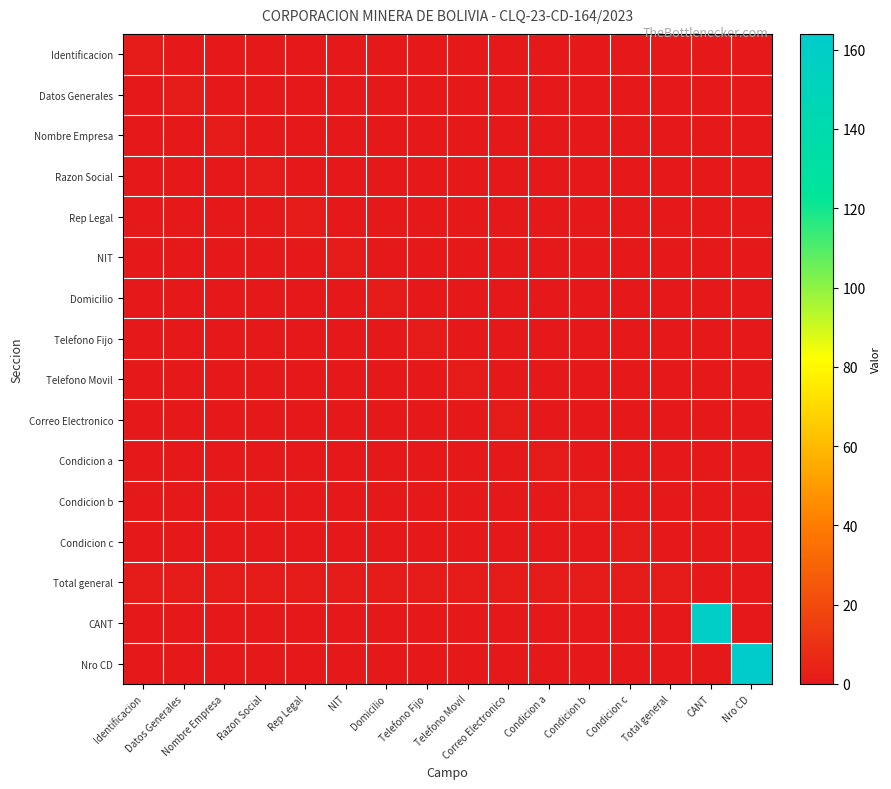

Which series has the largest total across all categories?

Nro CD